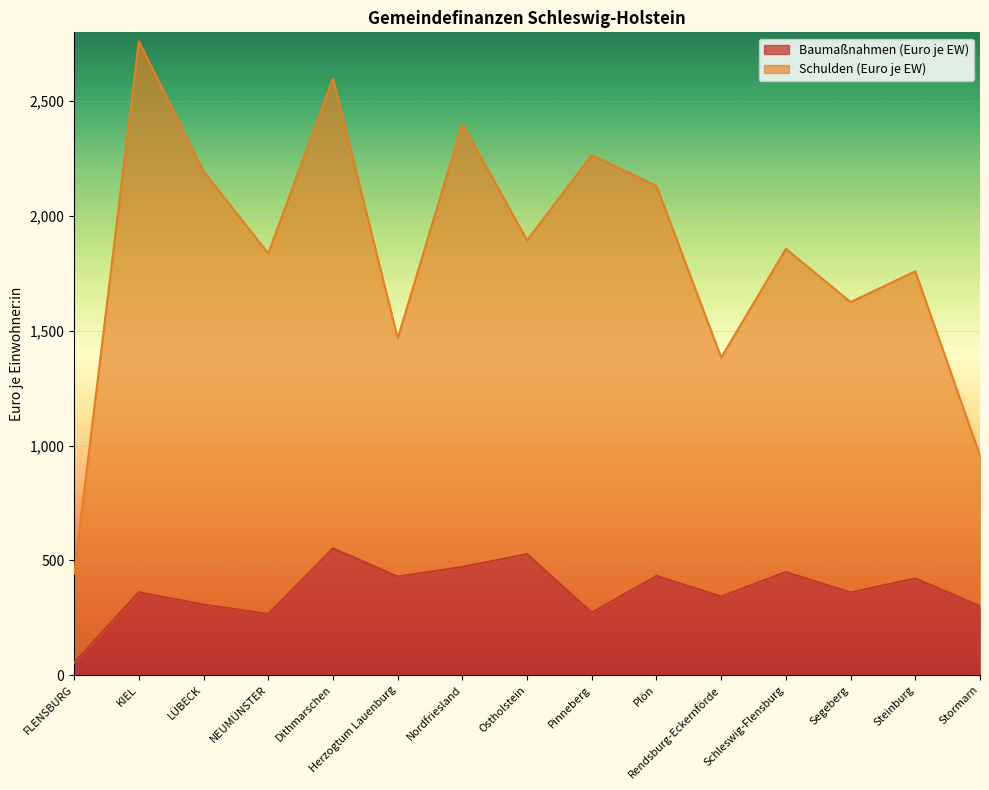

What is the difference between the second highest and minimum values in the Schulden (Euro je EW) series?

2157